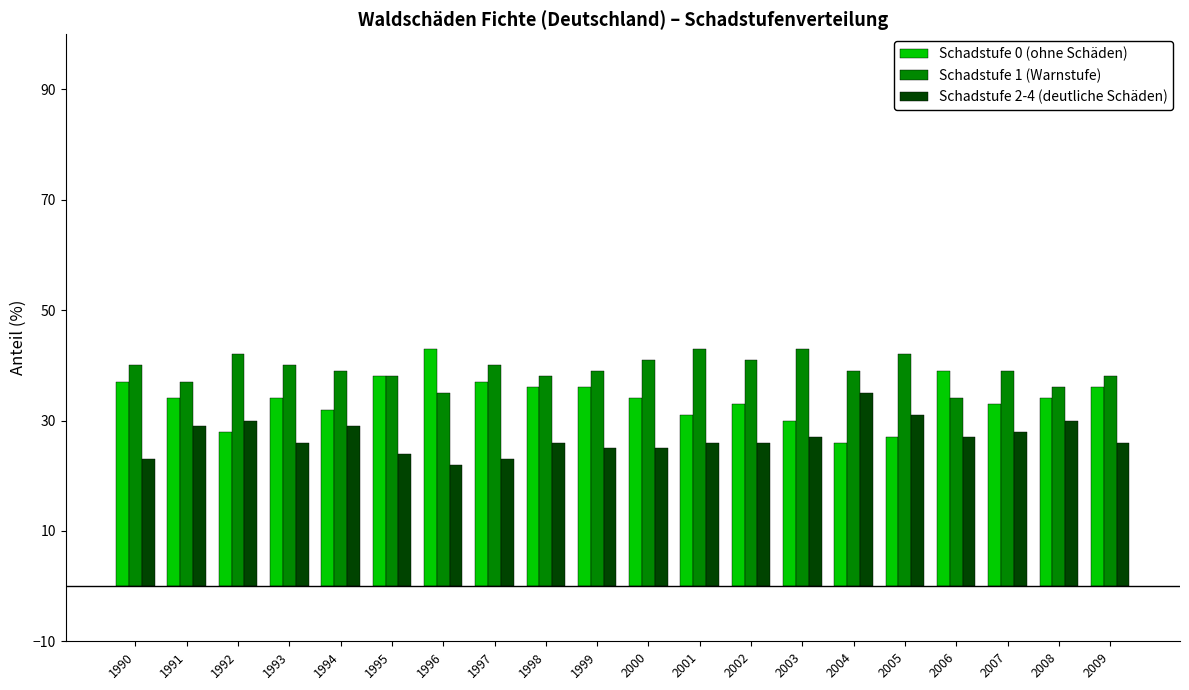

Rank the series at 2008 from highest to lowest value.

Schadstufe 1 (Warnstufe), Schadstufe 0 (ohne Schäden), Schadstufe 2-4 (deutliche Schäden)